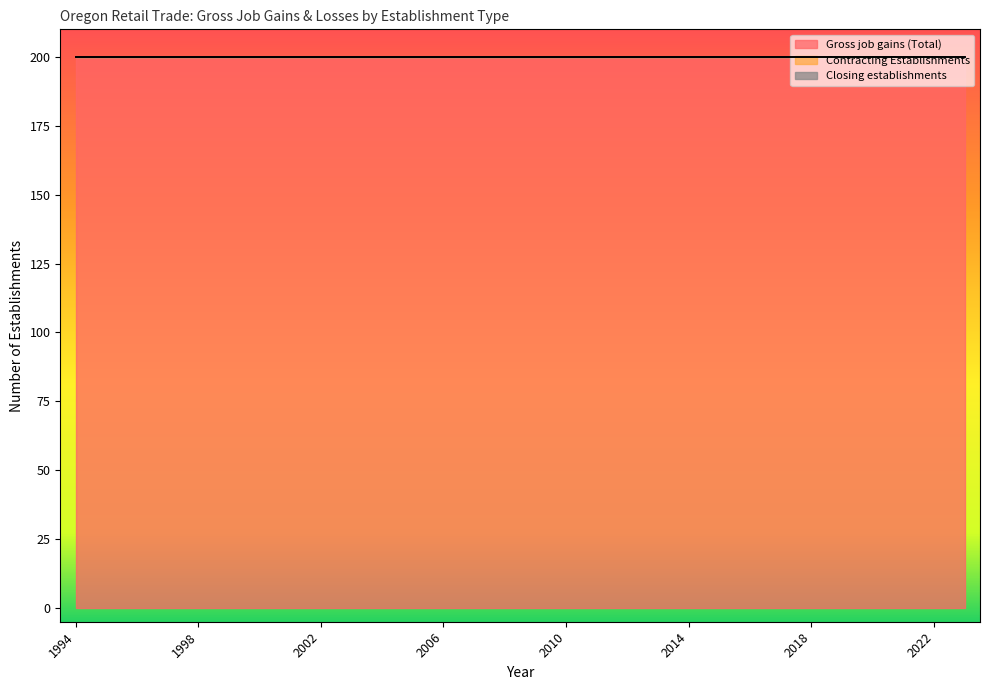

At which category is the sum across all series the highest?

1994